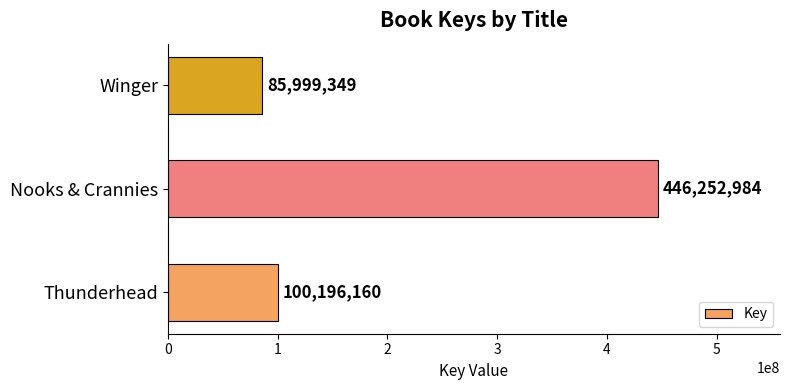

What is the sum of all values?

632448493